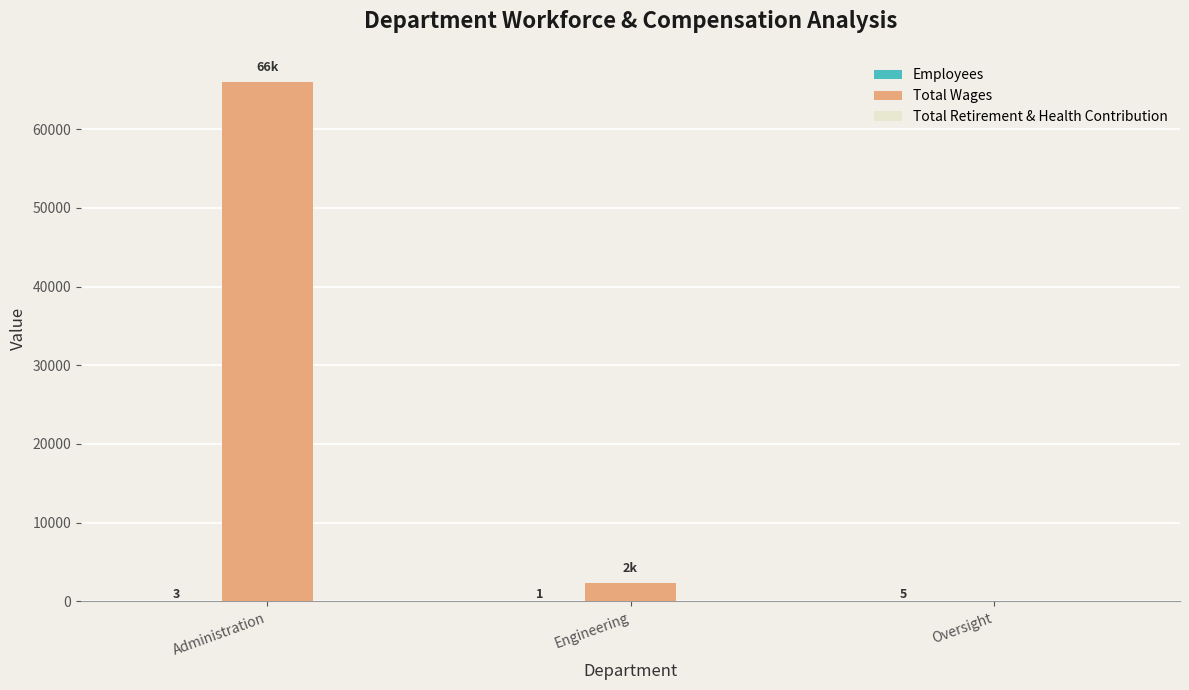

What is the total value across all series at Administration?

66033